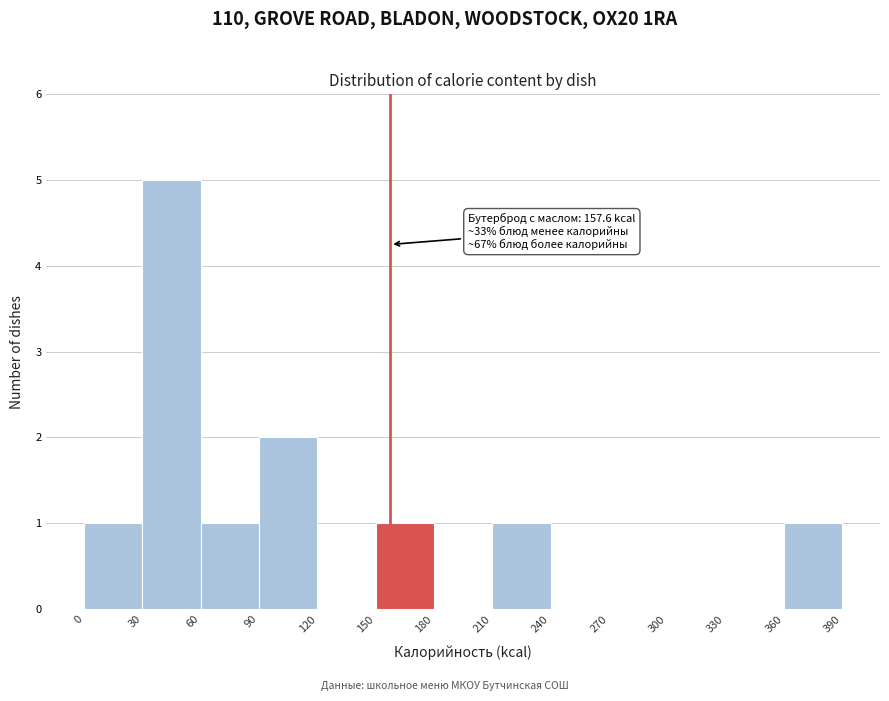

Which range on the x-axis has the tallest bar?

30 to 60